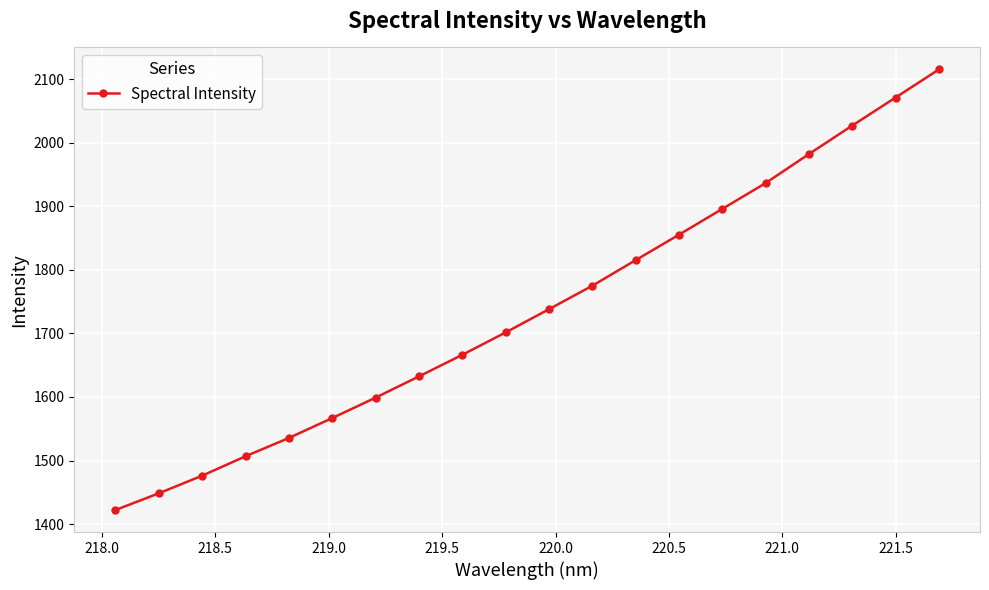

What is the difference between the second highest and minimum values?

648.8